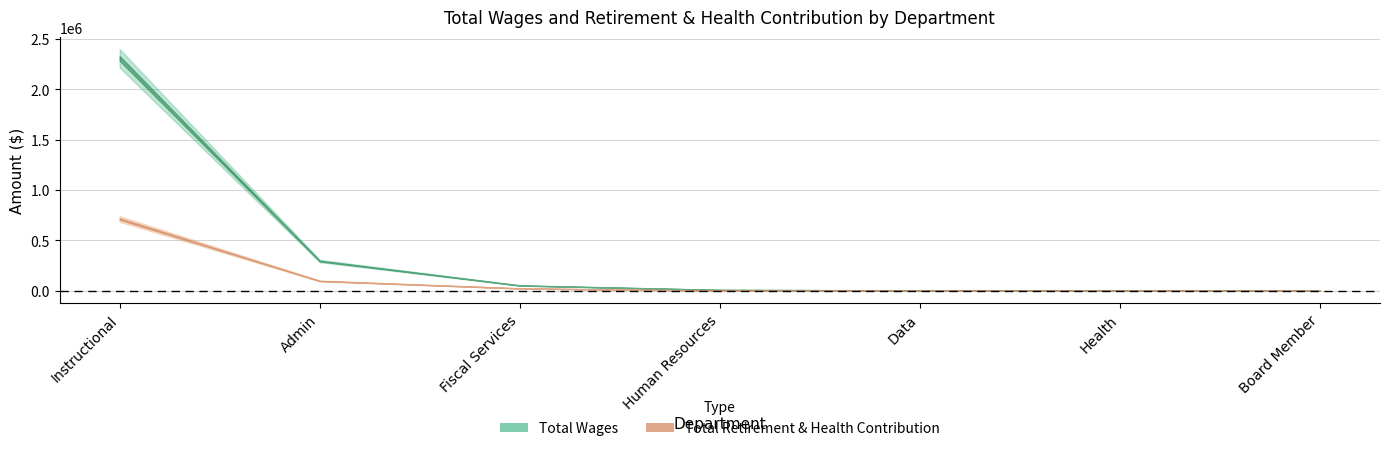

What is the label of the 7th point from the left?

Board Member